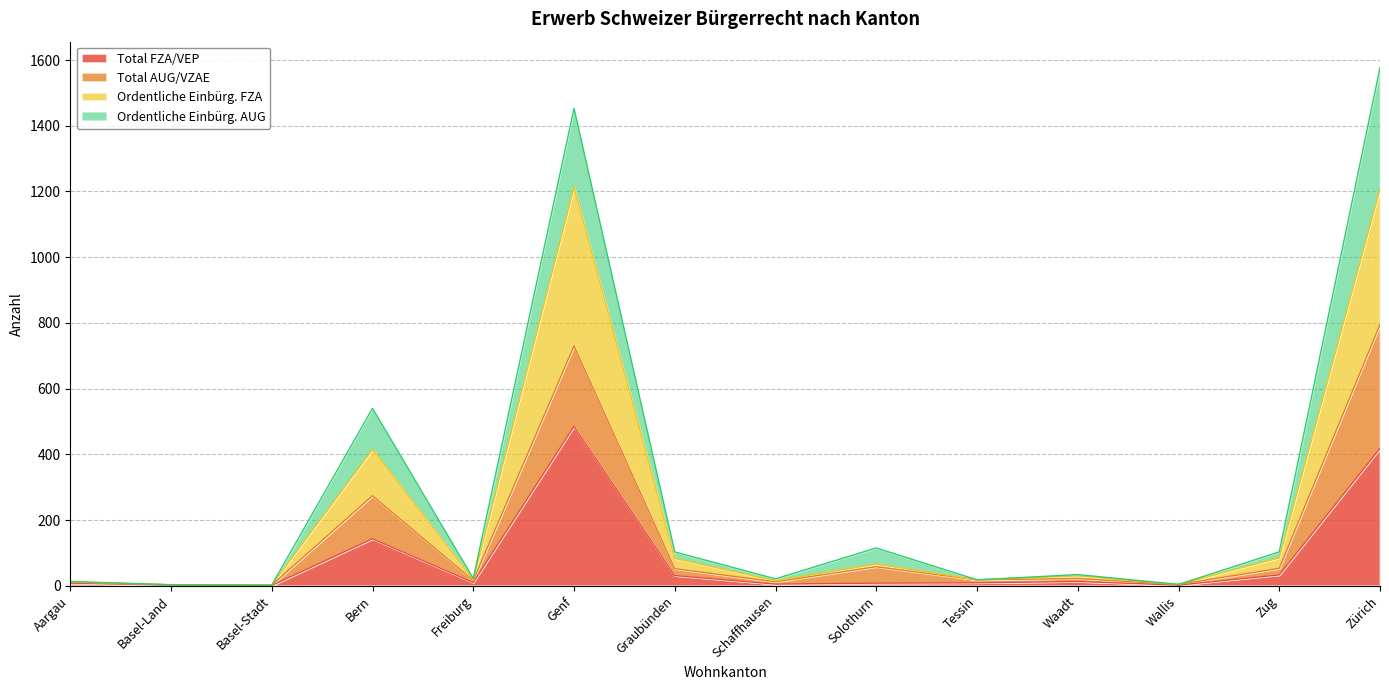

What is the maximum value shown in the chart?

1577